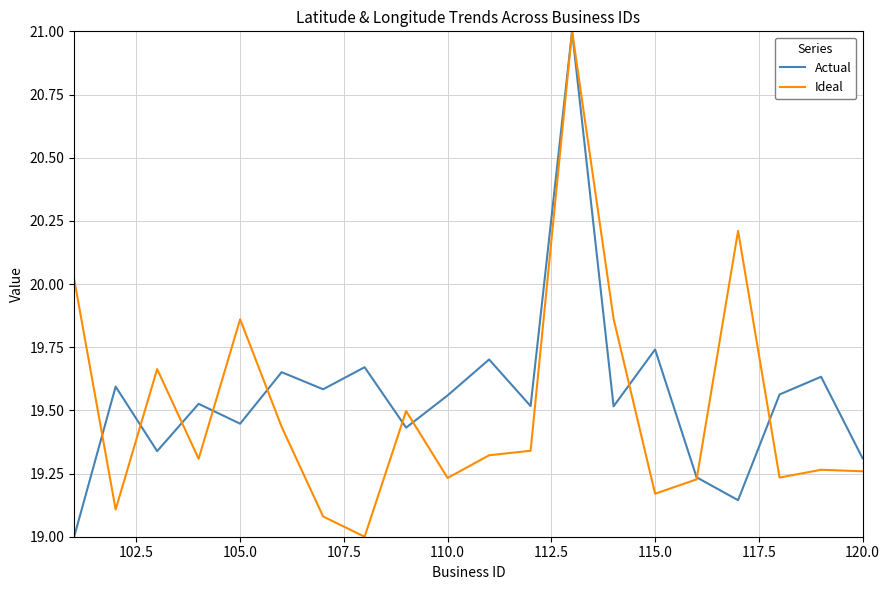

What is the highest value of the Actual series?

21.0